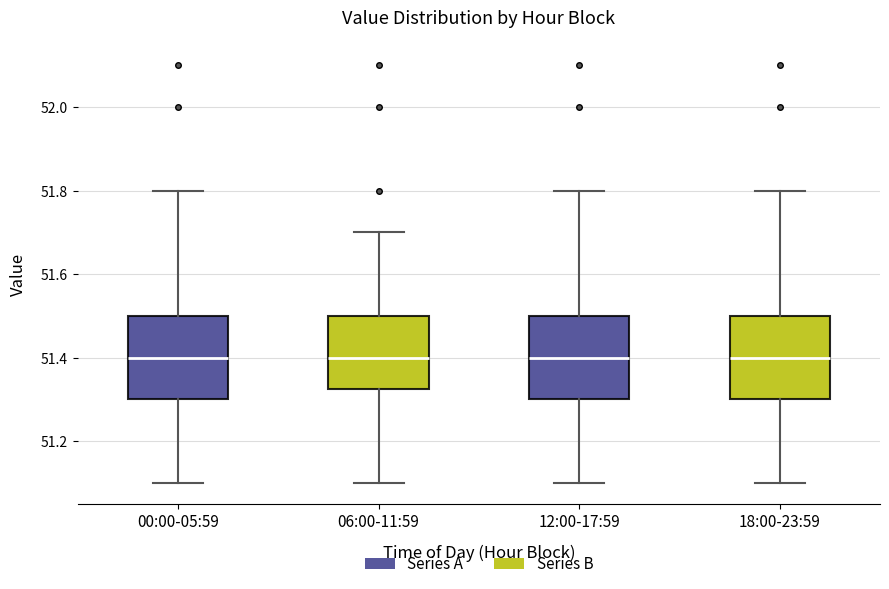

Reading left to right, transcribe this box plot: for each box, give where its median line is, the range the box spans, and where its two whiskers end, as read against the y-axis. The values are not printed on the chart, so give them approximately, as read against the axis.

00:00-05:59: median 51.40, box 51.30 to 51.50, whiskers 51.10 to 51.80
06:00-11:59: median 51.40, box 51.32 to 51.50, whiskers 51.10 to 51.70
12:00-17:59: median 51.40, box 51.30 to 51.50, whiskers 51.10 to 51.80
18:00-23:59: median 51.40, box 51.30 to 51.50, whiskers 51.10 to 51.80